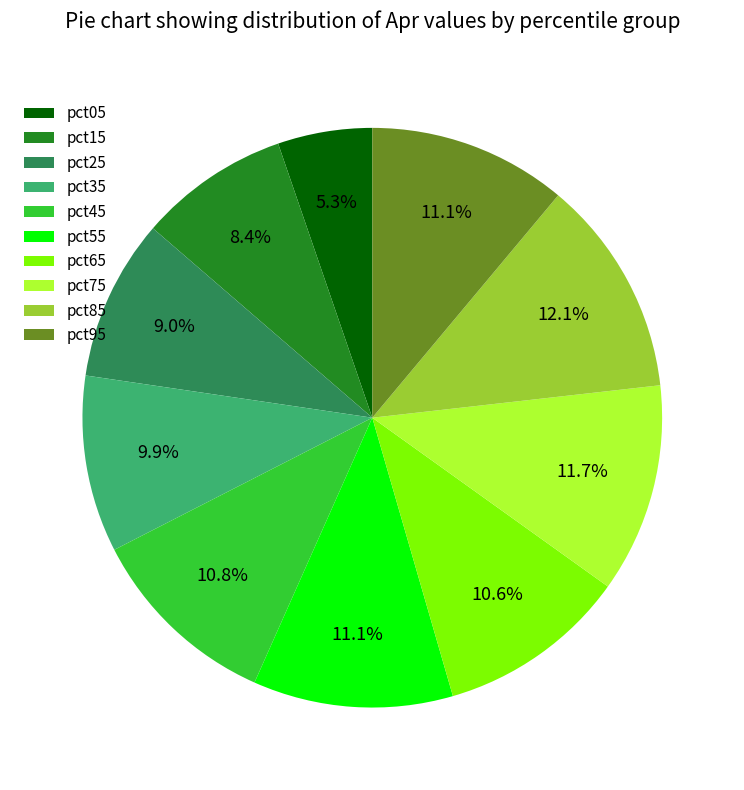

Count the number of slices in the pie.

10